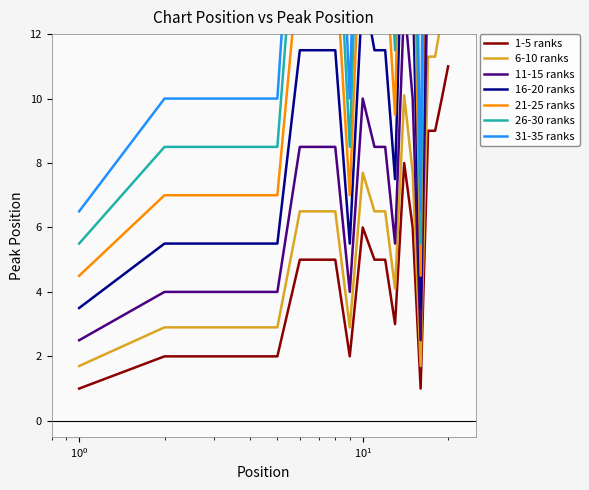

What is the ratio of the value at 4 to the value at 7?

0.4